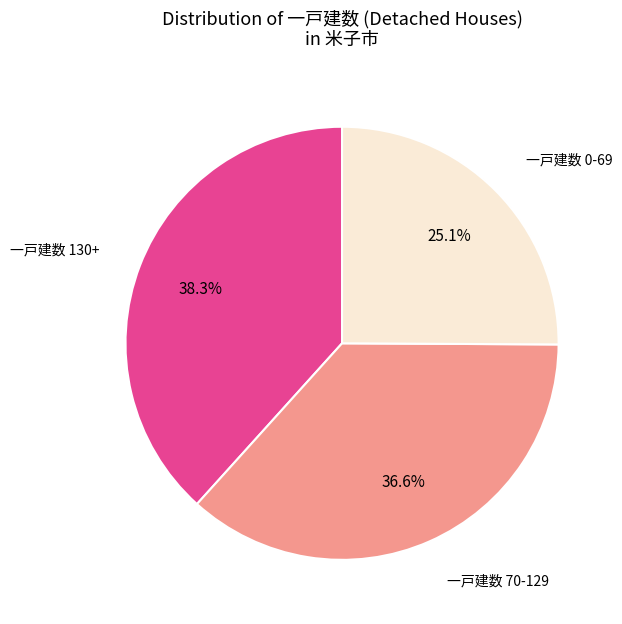

Is there any slice that represents more than half of the pie?

No